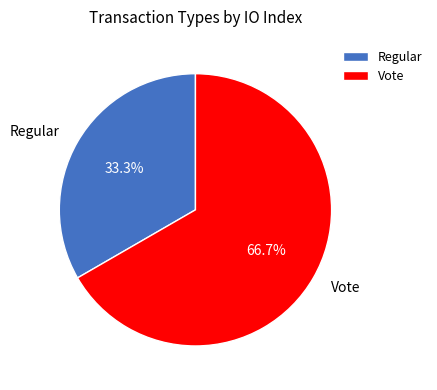

Which slice is the smallest?

Regular